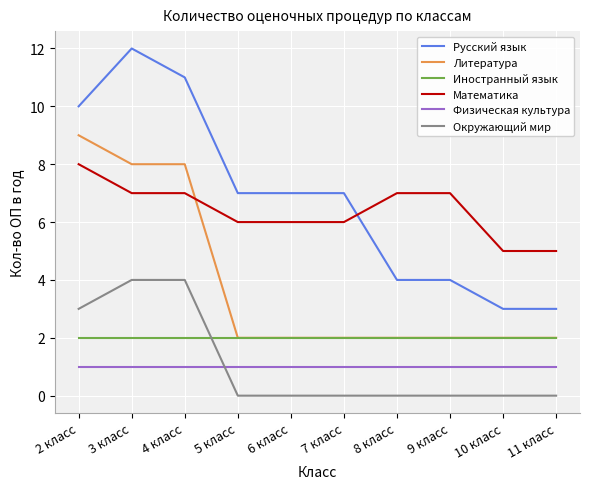

True or false: Иностранный язык and Физическая культура intersect in this chart.

False